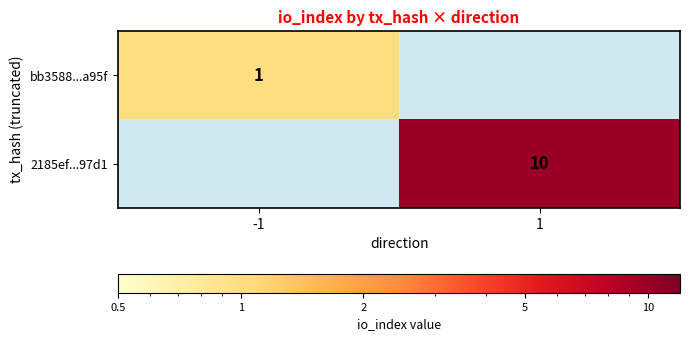

Which category has the highest value across all series?

1